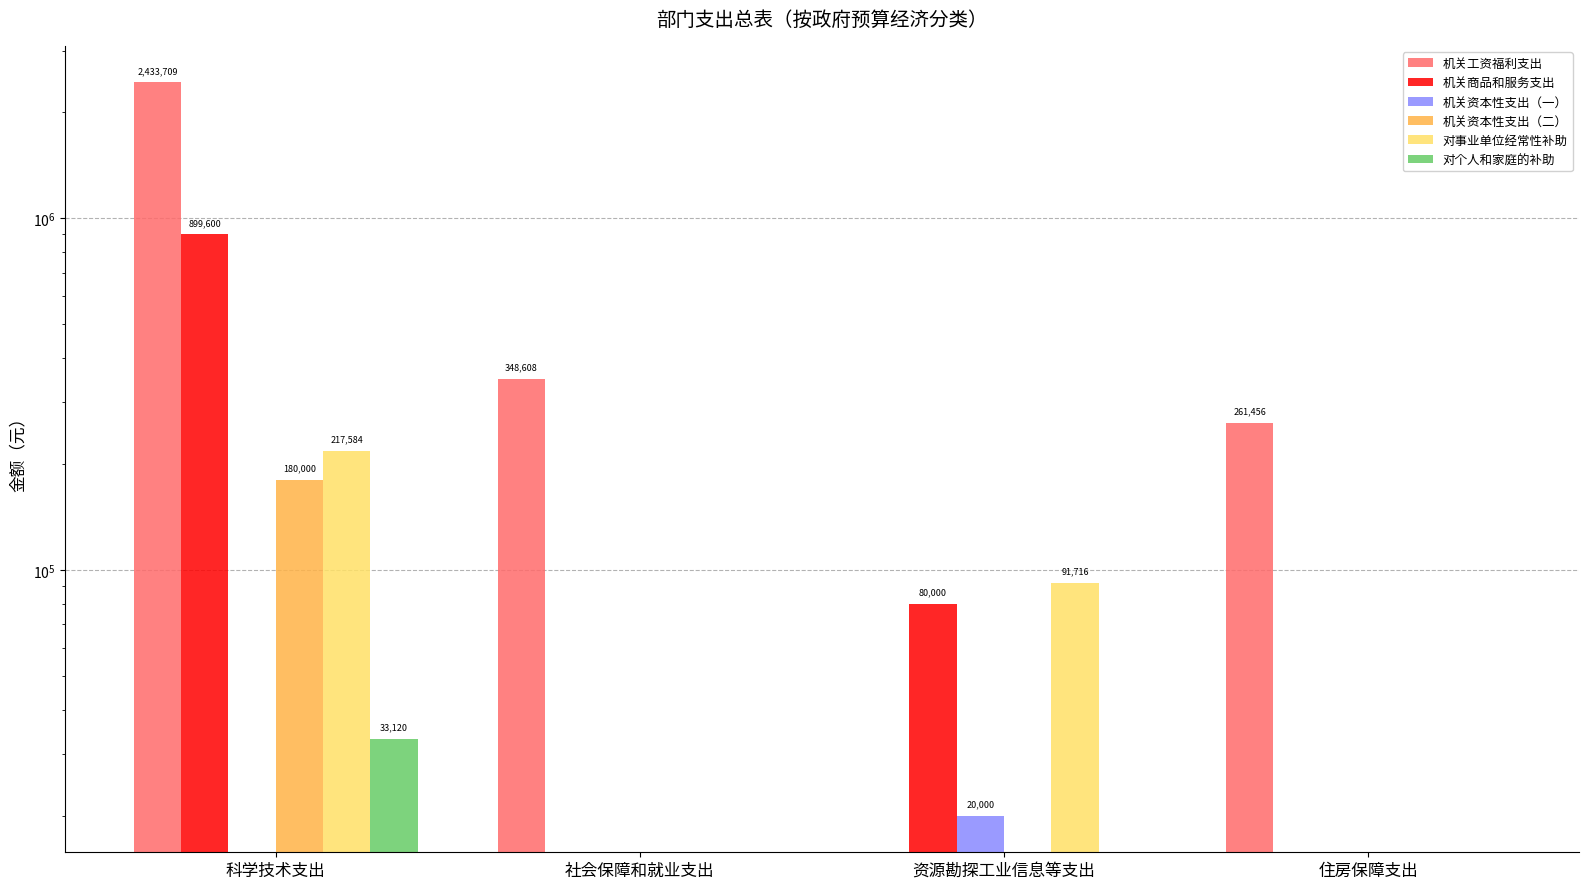

At which category is the sum across all series the highest?

科学技术支出